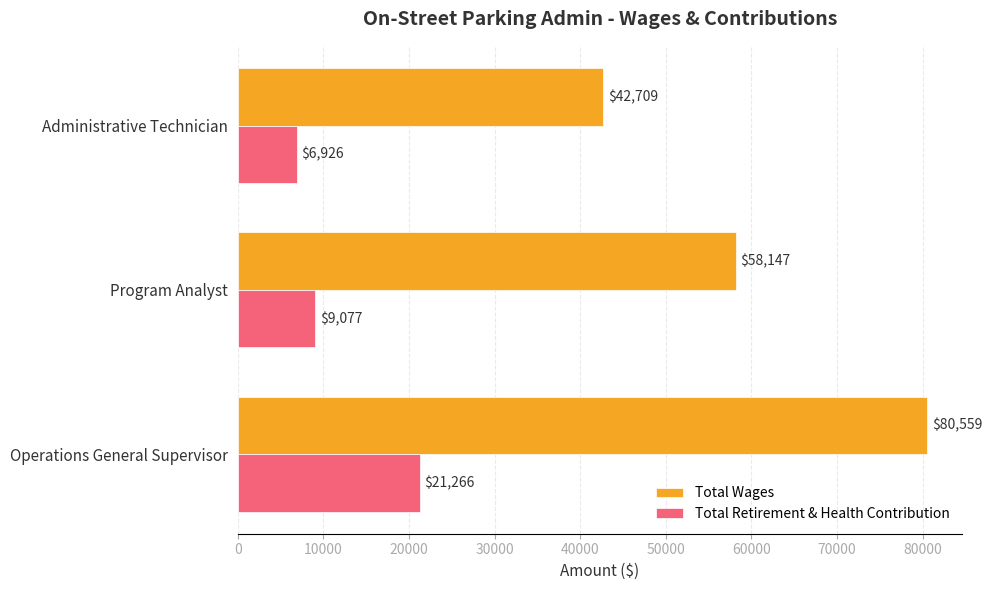

The value of Total Wages at Administrative Technician is 42709. True or false?

True